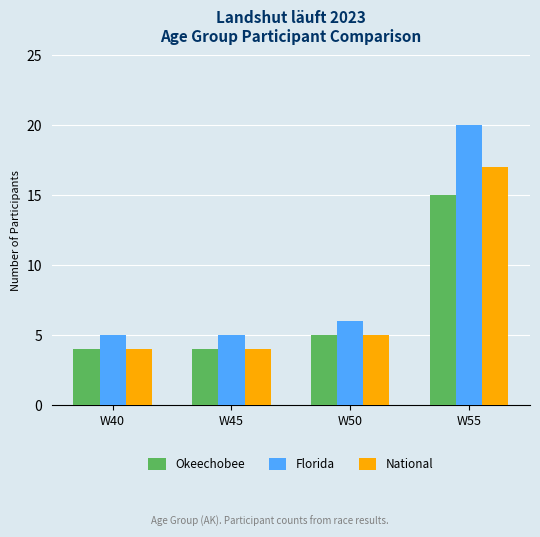

What is the total value across all series at W55?

52